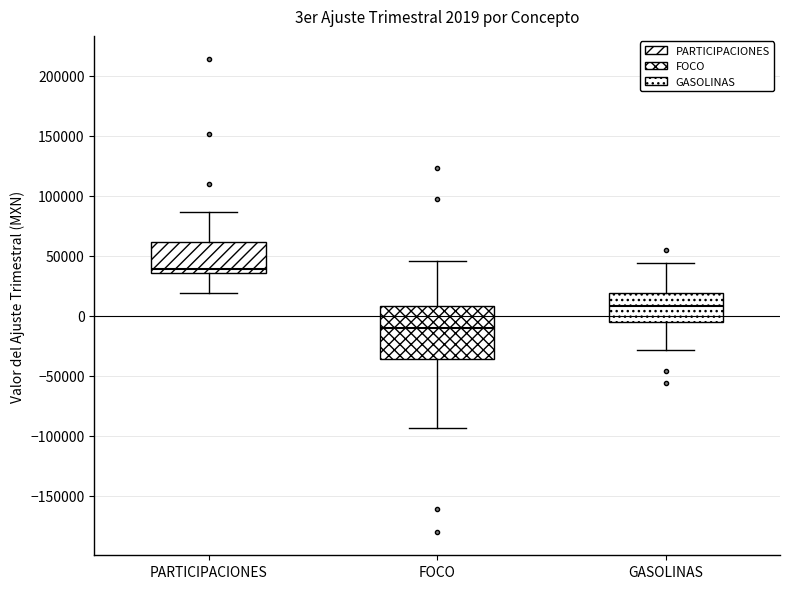

Which box is the tallest, from its lower edge to its upper edge?

FOCO